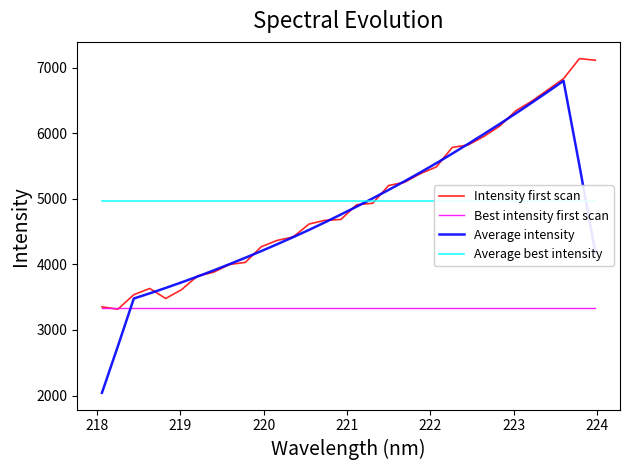

Which series ends up on top after the final intersection of Average intensity and Best intensity first scan?

Average intensity